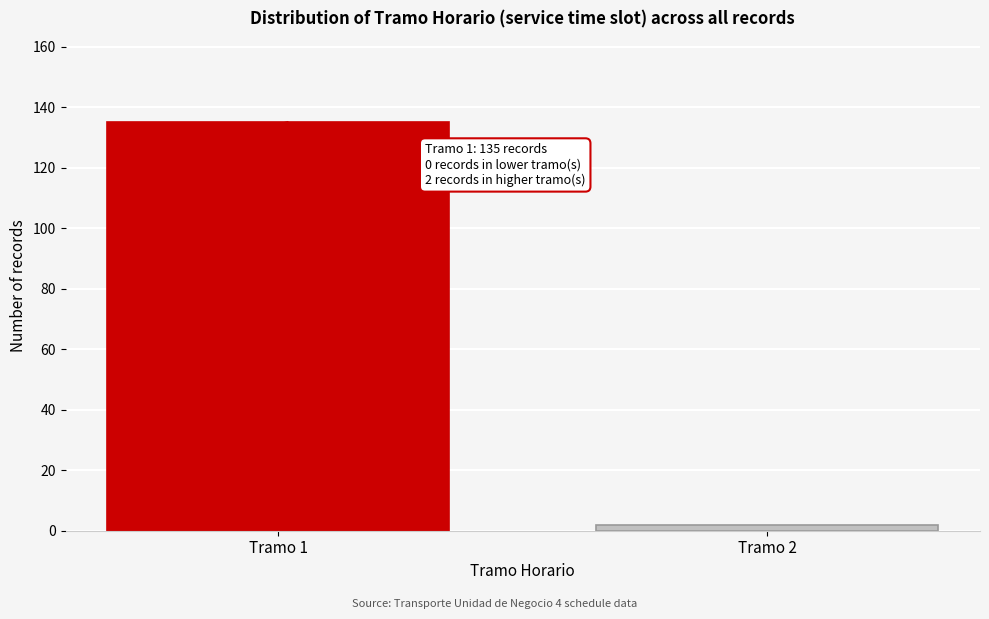

Reading left to right, what are all the values shown in this chart?

Tramo 1=135	Tramo 2=2